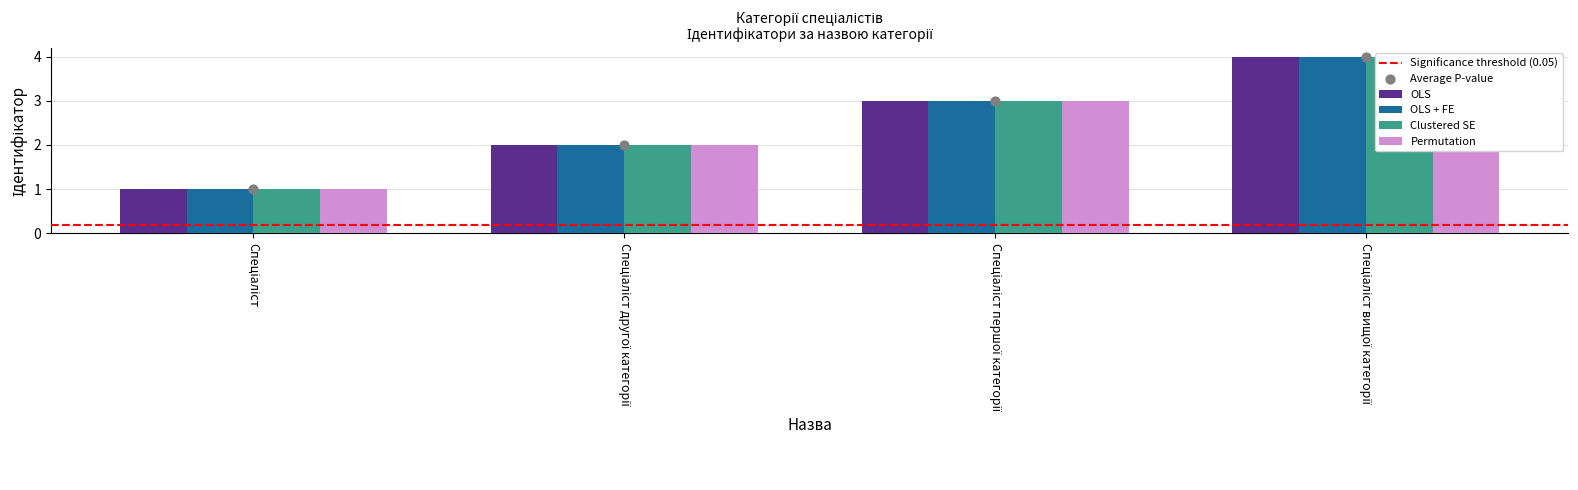

At which category is the sum across all series the highest?

Спеціаліст вищої категорії